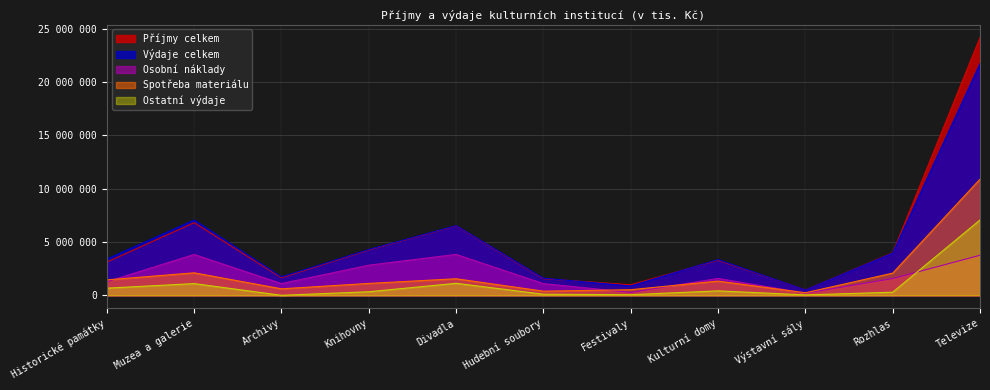

True or false: Výdaje celkem and Spotřeba materiálu cross at least once.

False